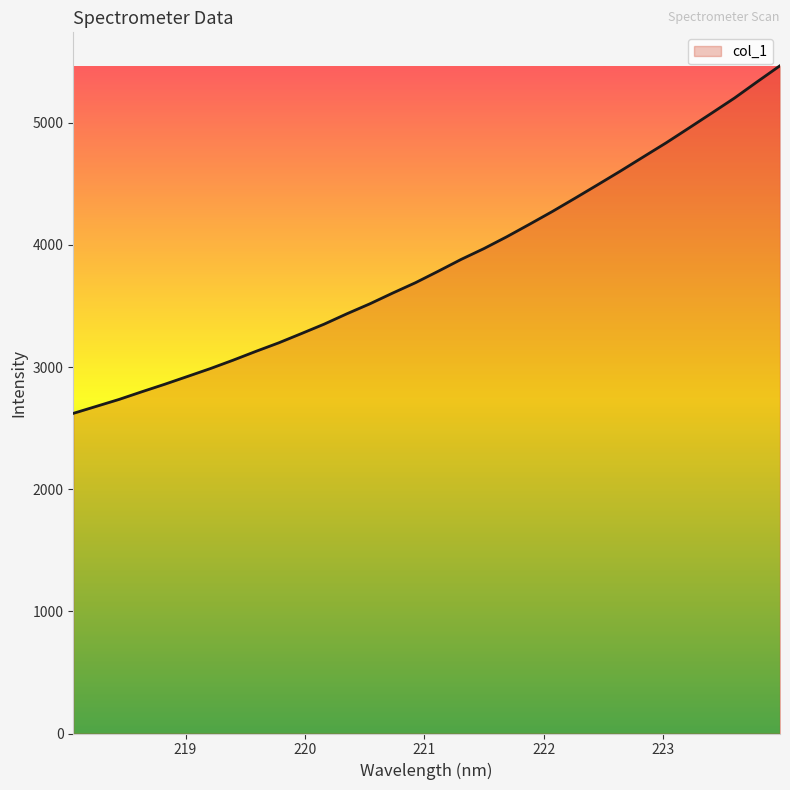

What is the maximum value shown in the chart?

5466.3